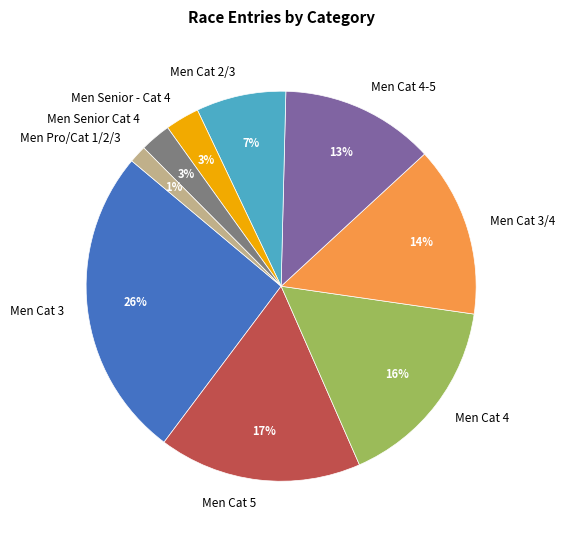

Which slice is the largest?

Men Cat 3